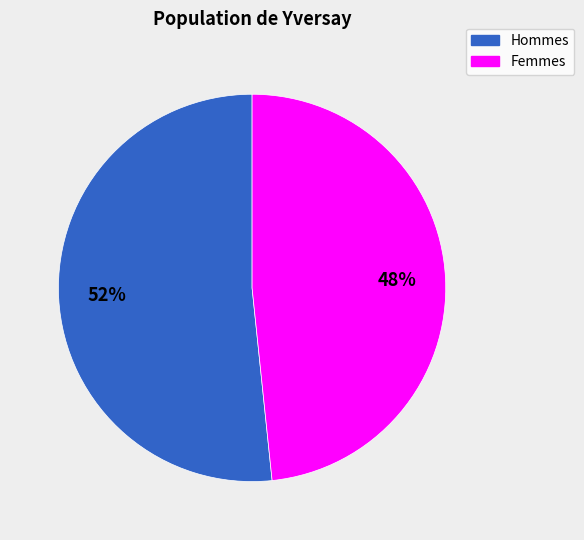

To the nearest percent, what is the average slice percentage?

50%